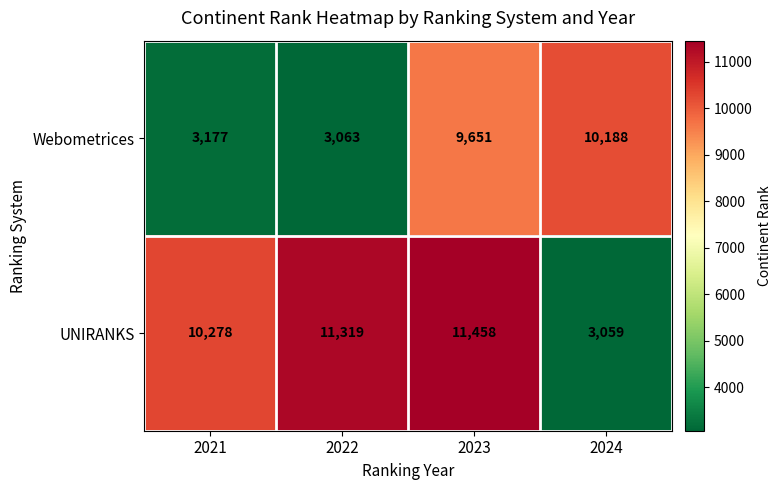

Reading left to right, what are all the values shown in this chart?

Webometrices: 2021=3177	2022=3063	2023=9651	2024=10188
UNIRANKS: 2021=10278	2022=11319	2023=11458	2024=3059